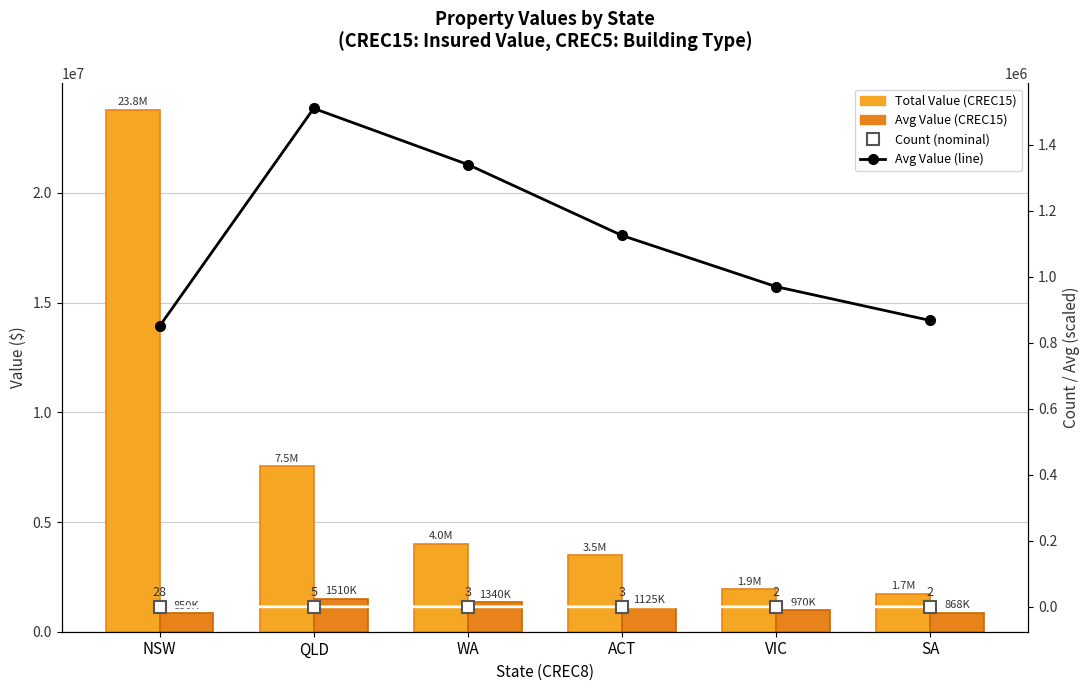

What is the average value of the Total Value (CREC15) series?

7090833